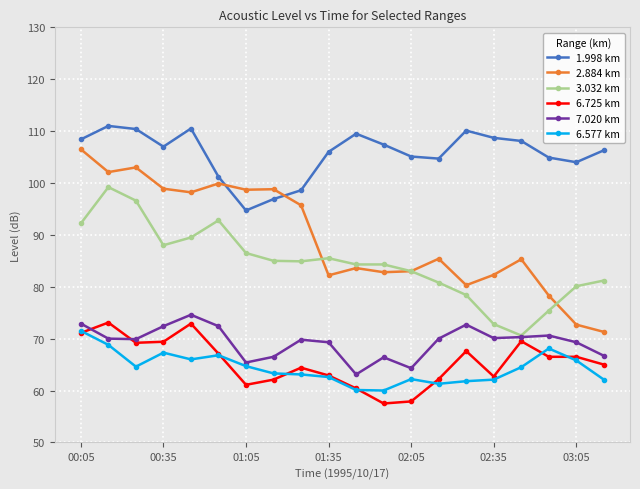

What is the value of the 1.998 km point at the 13th from the left?

105.1